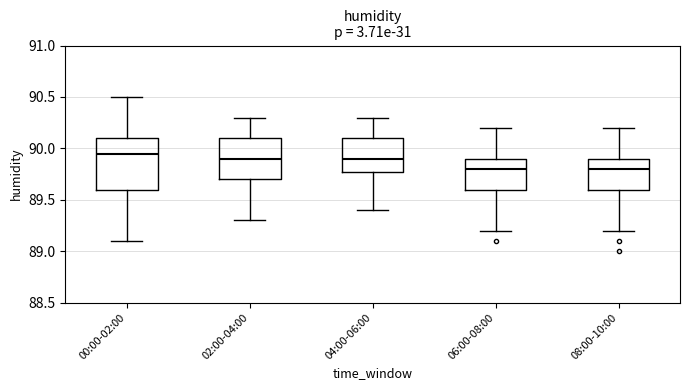

Which box is the tallest, from its lower edge to its upper edge?

00:00-02:00